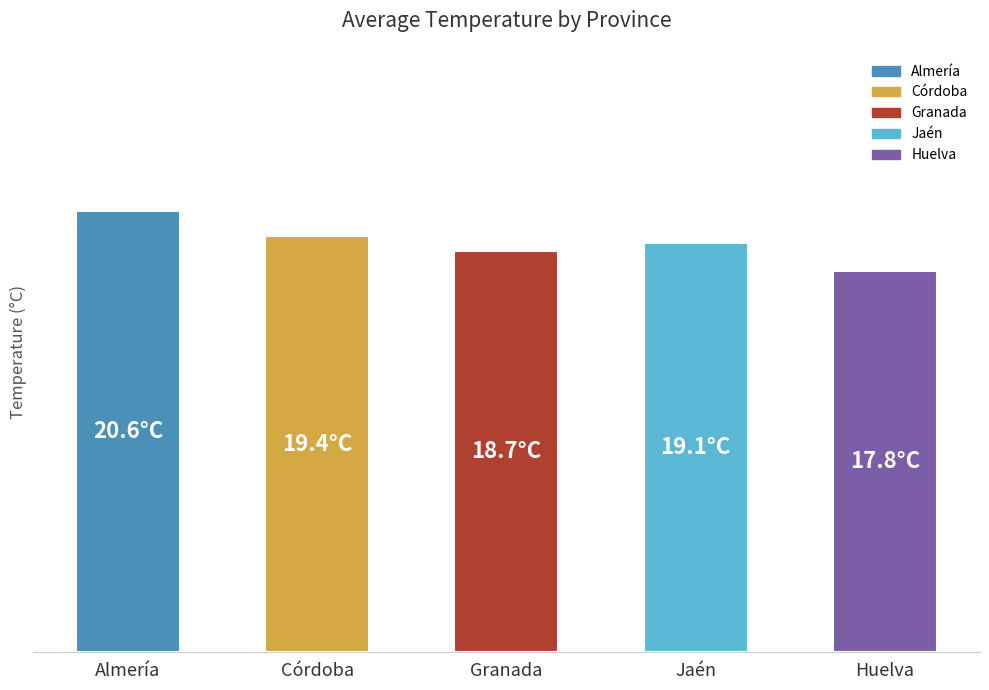

Approximately how many times larger is the value at Jaén compared to Córdoba?

1.0